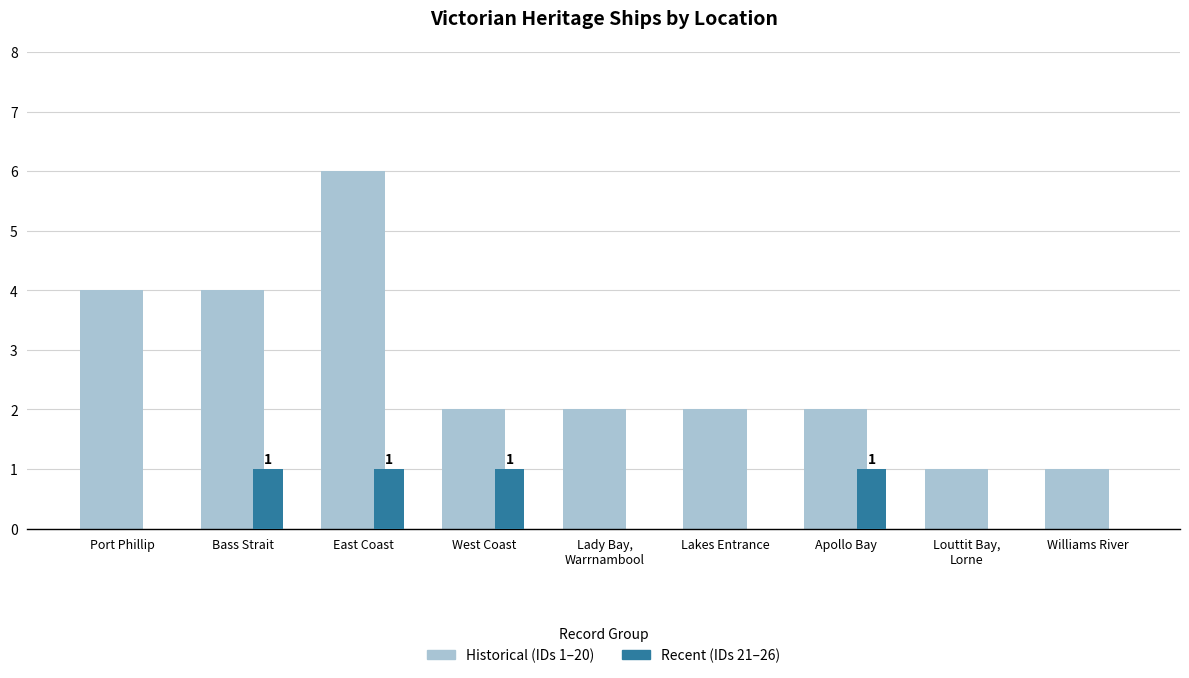

At which category is the sum across all series the highest?

East Coast